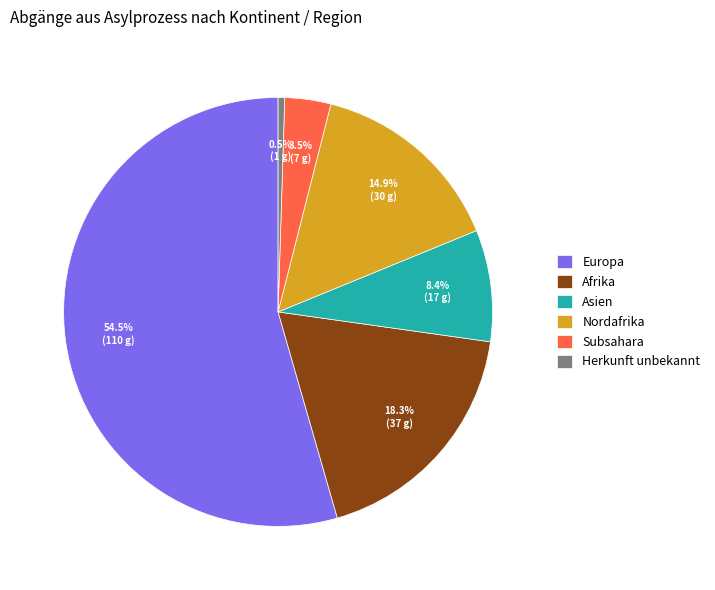

How many segments does this pie chart have?

6